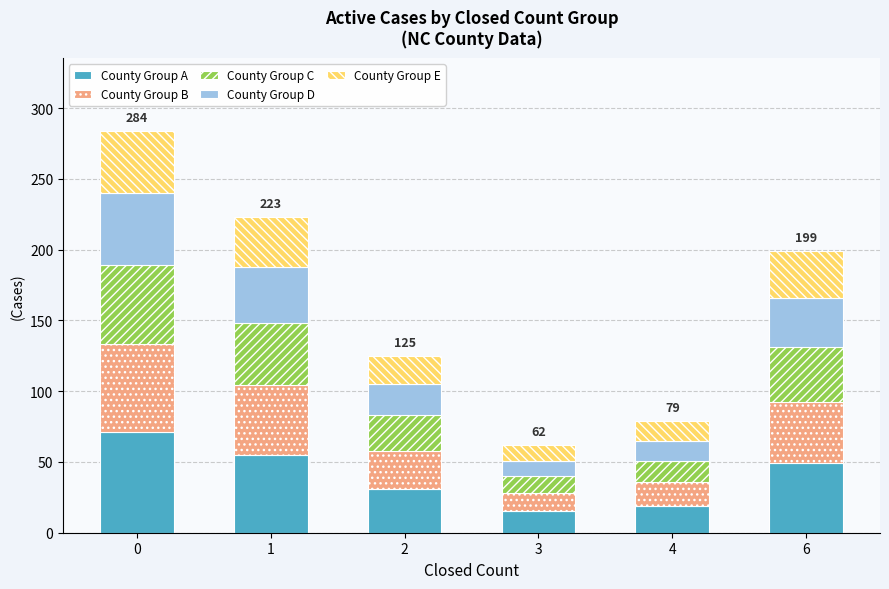

How many bars are there in total?

6